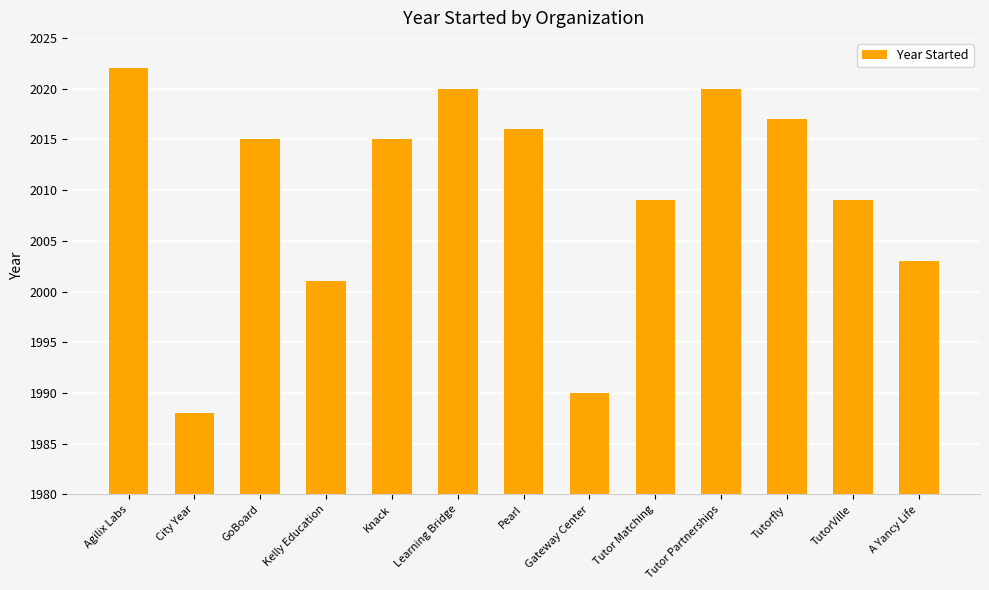

At which label does the data first exceed 2015?

Agilix Labs